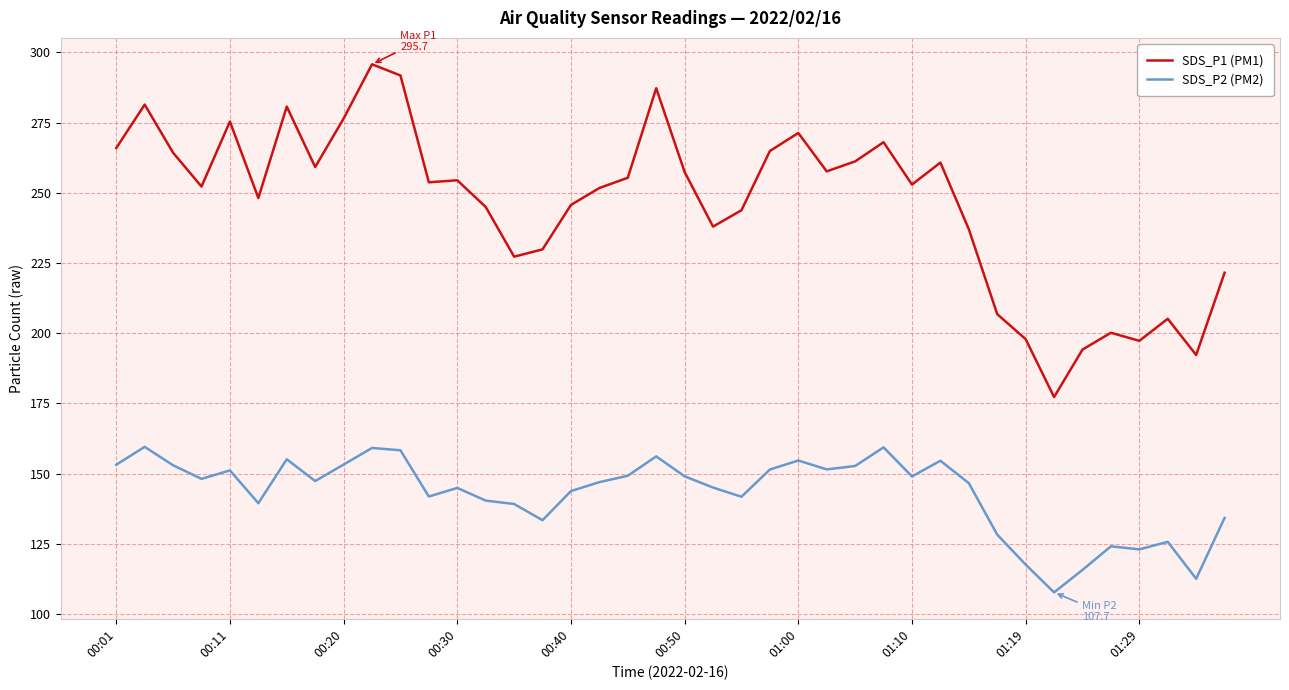

What are all the series names shown in the legend?

SDS_P1 (PM1), SDS_P2 (PM2)